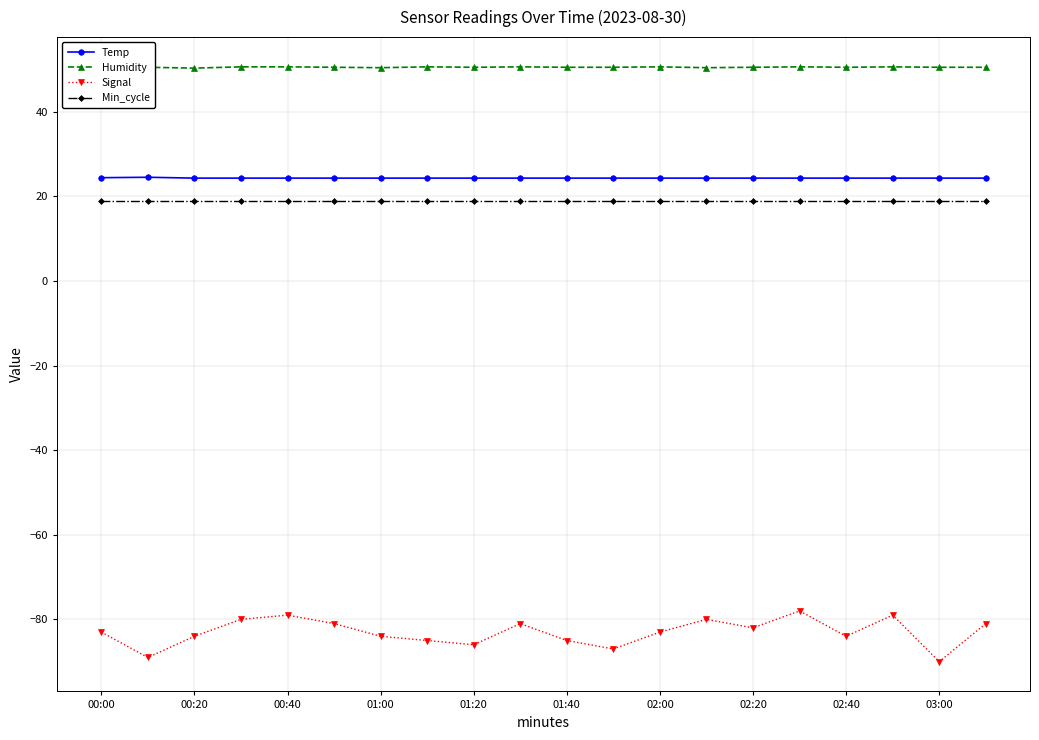

True or false: Min_cycle and Temp intersect in this chart.

False